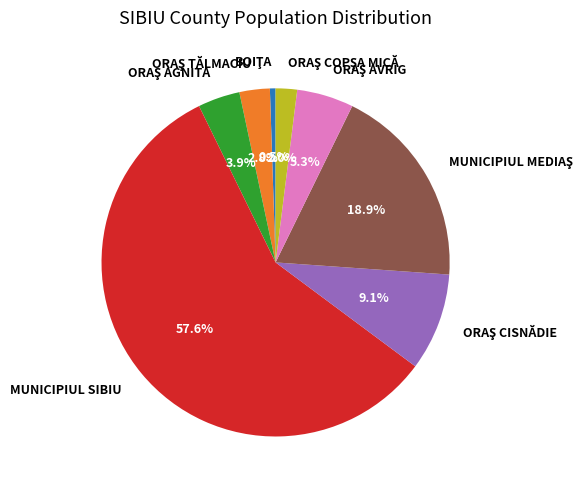

How many slices are in this pie chart?

8